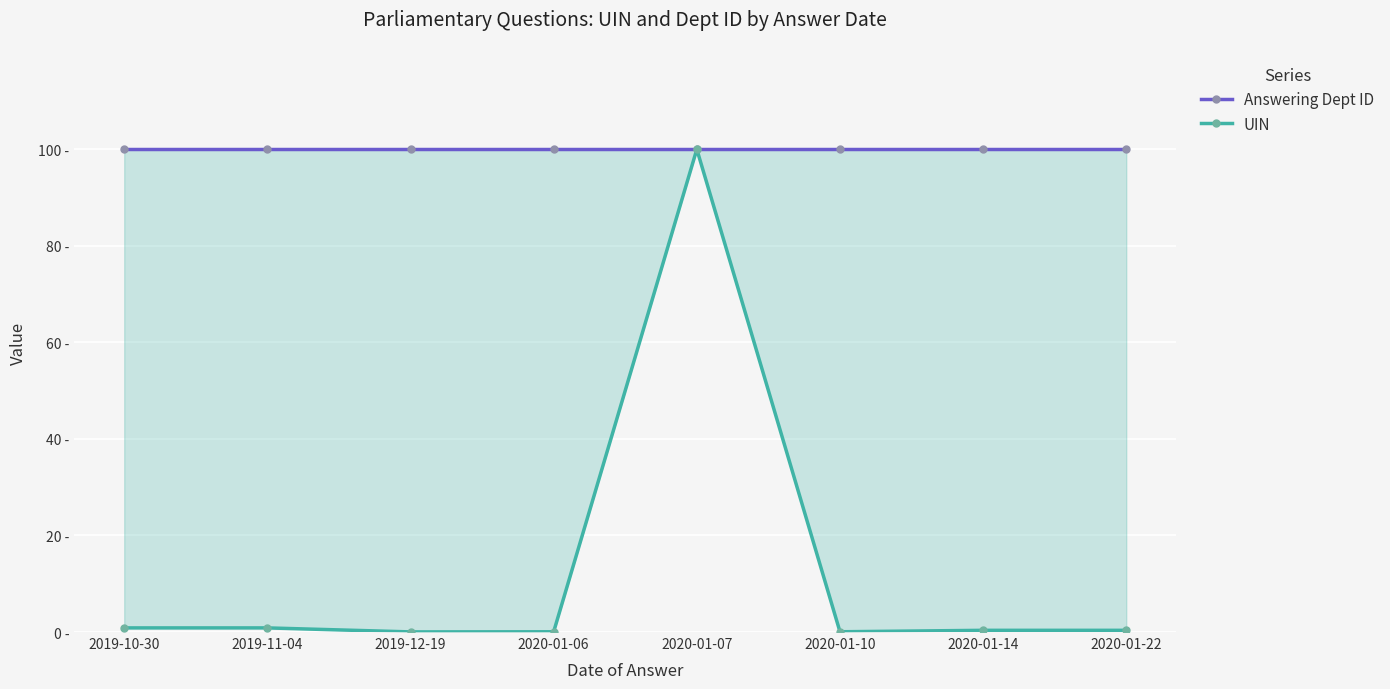

At which label is UIN closest to 50?

2019-11-04